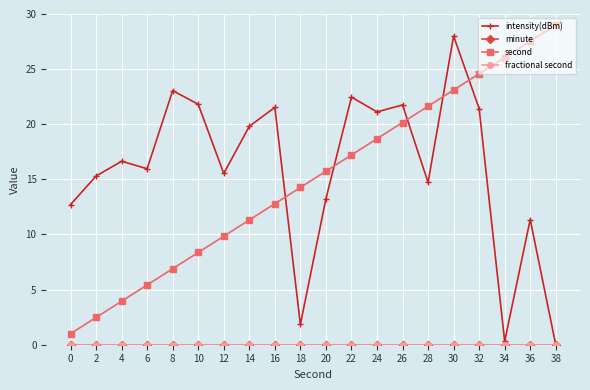

Does the chart have visible grid lines?

Yes